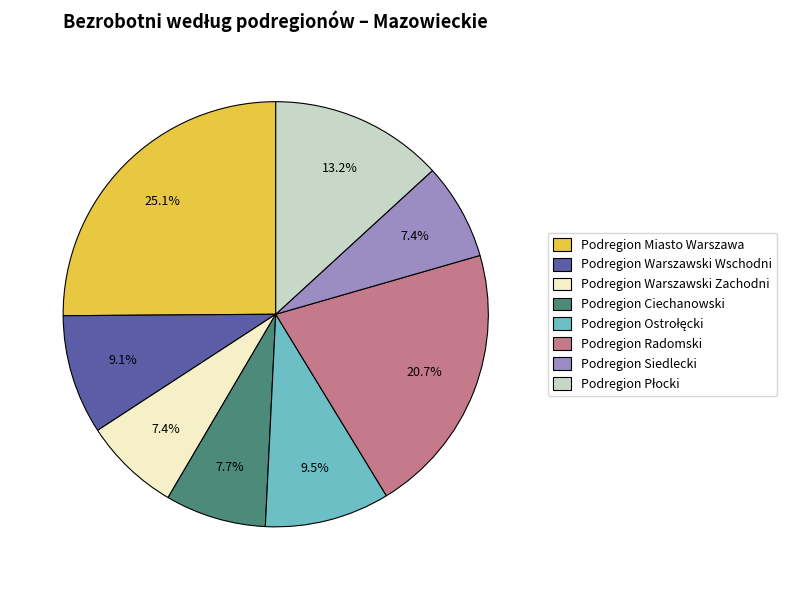

How much of the chart is everything except Podregion Ciechanowski?

92.3%